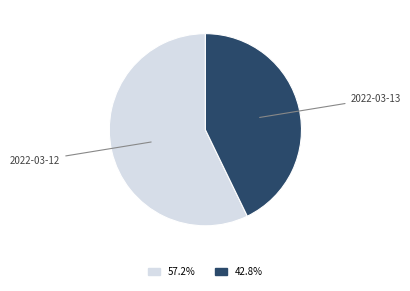

Is there a majority slice in this chart?

Yes